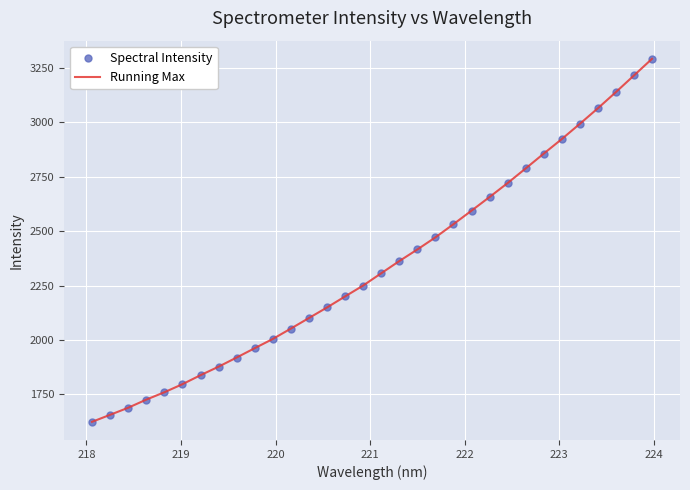

True or false: Spectral Intensity and Running Max intersect in this chart.

False